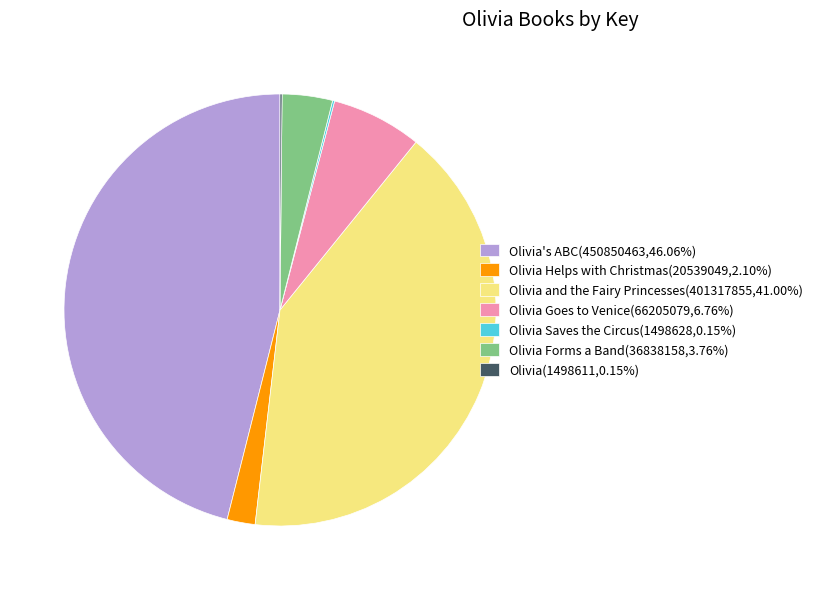

Is there a majority slice in this chart?

No